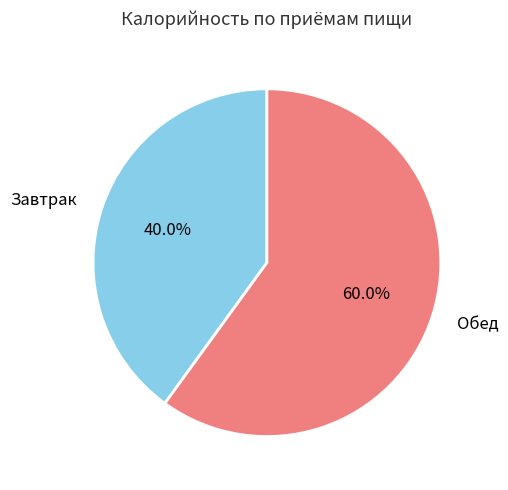

Which slice represents more than half of the pie?

Обед